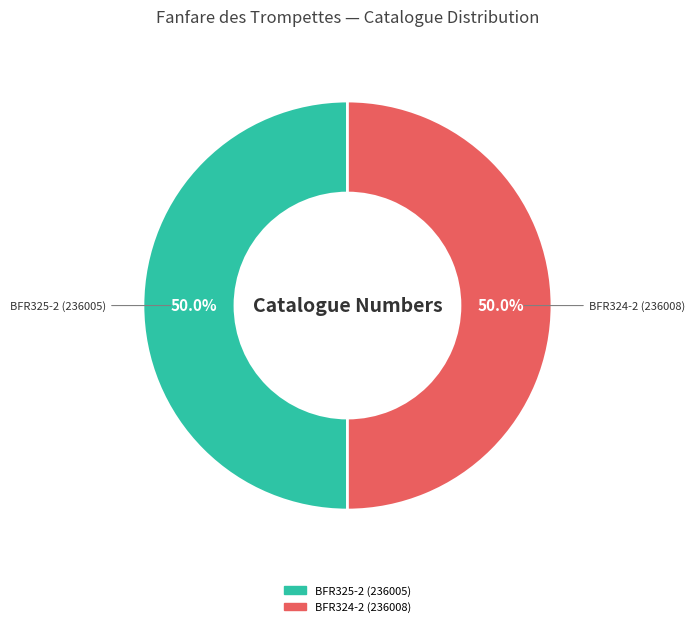

Combined, do BFR324-2 (236008) and BFR325-2 (236005) account for over 50%?

Yes